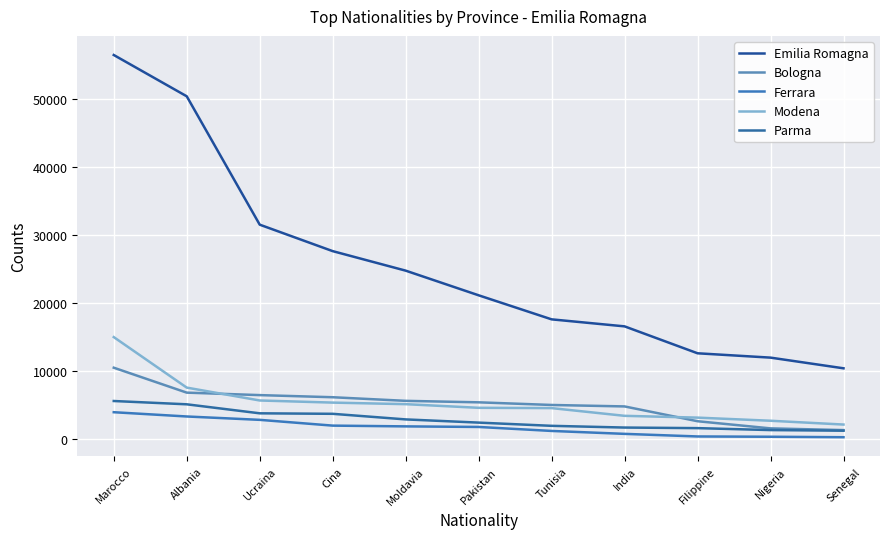

True or false: Emilia Romagna has a value of 16611 at India.

True